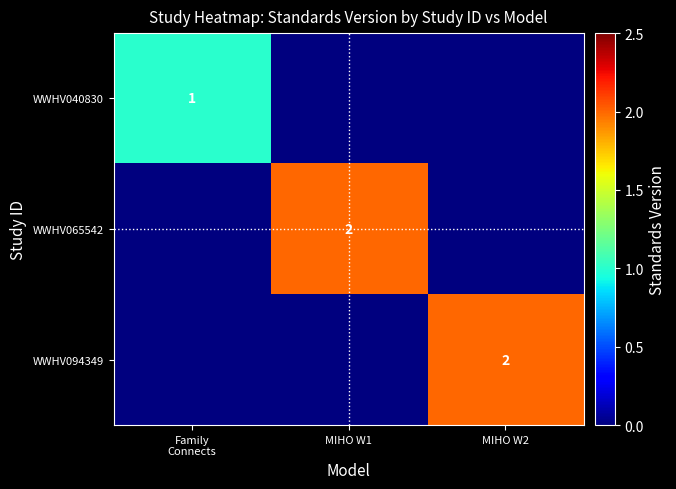

The value of WWHV094349 at MIHO W2 is 2. True or false?

True